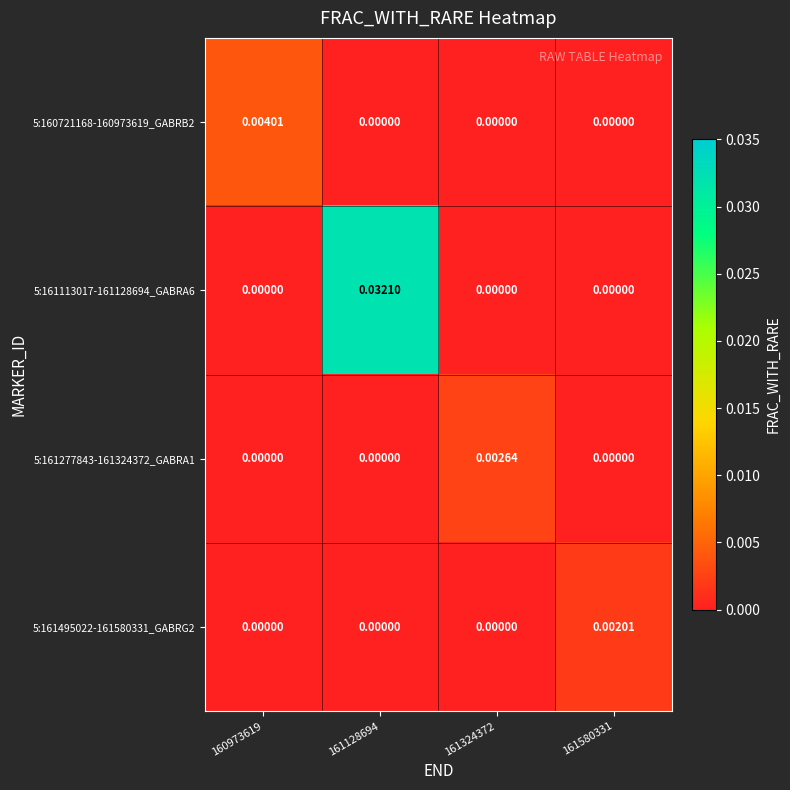

At which category is the sum across all series the highest?

161128694